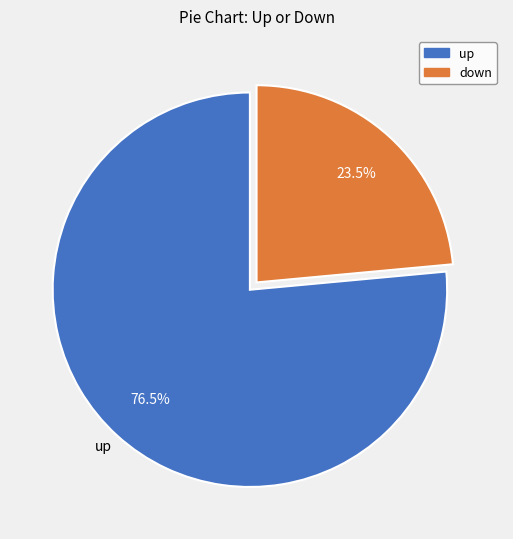

What is the smallest slice in the pie chart?

down